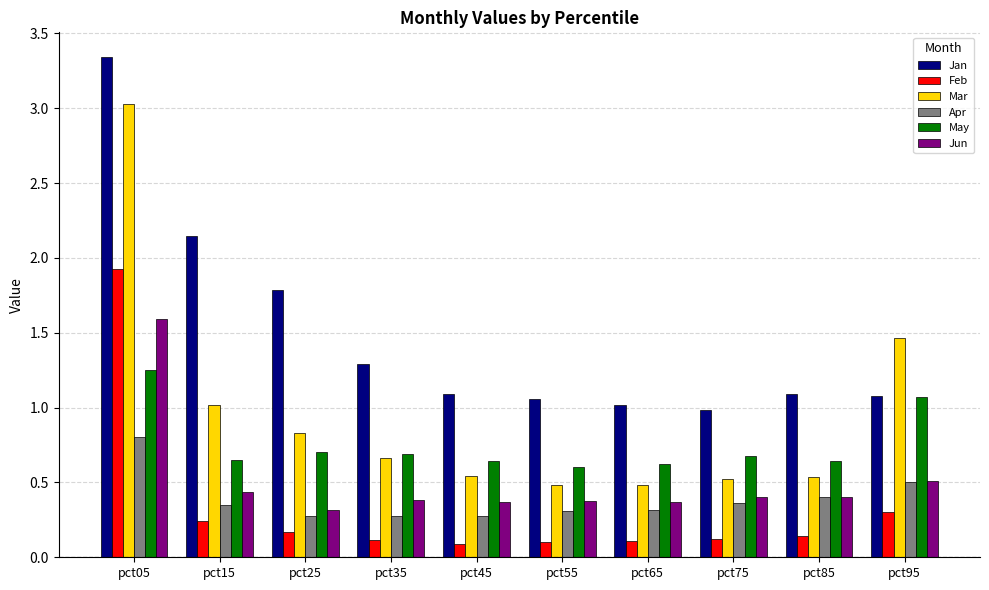

Does the chart contain stacked bars?

No